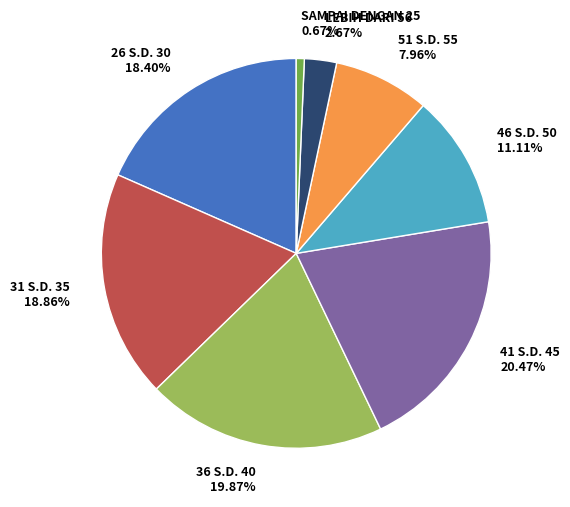

To the nearest percent, what portion does LEBIH DARI 56 represent?

3%